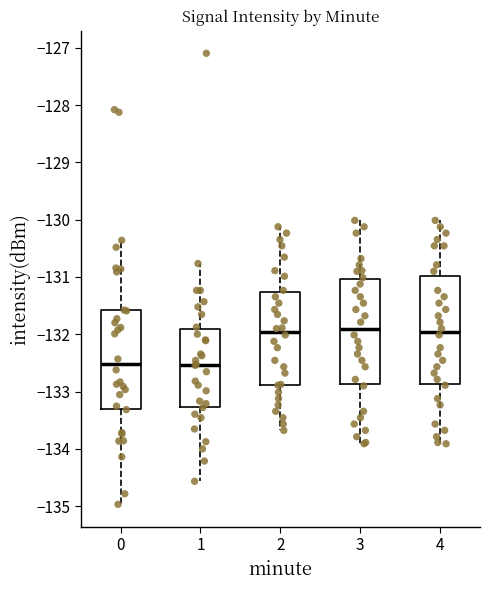

Reading left to right, read every box against the y-axis: the position of its median line, the range the box covers, and the ends of its whiskers. The values are not printed on the chart, so give them approximately, as read against the axis.

0: median -132.5, box -133.3 to -131.6, whiskers -135.0 to -130.4
1: median -132.5, box -133.3 to -131.9, whiskers -134.6 to -130.8
2: median -132.0, box -132.9 to -131.3, whiskers -133.7 to -130.1
3: median -131.9, box -132.9 to -131.0, whiskers -133.9 to -130.0
4: median -132.0, box -132.9 to -131.0, whiskers -133.9 to -130.0